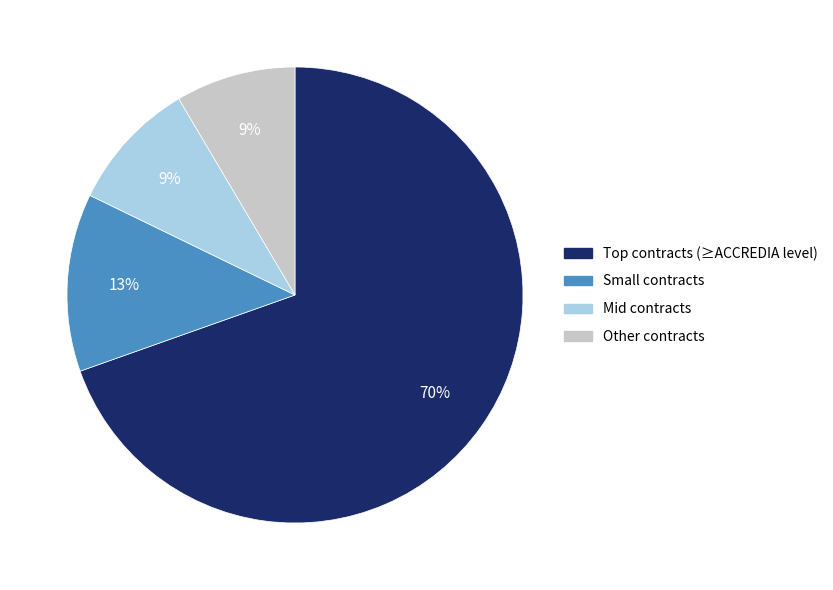

To the nearest percent, what is the average slice percentage?

25%